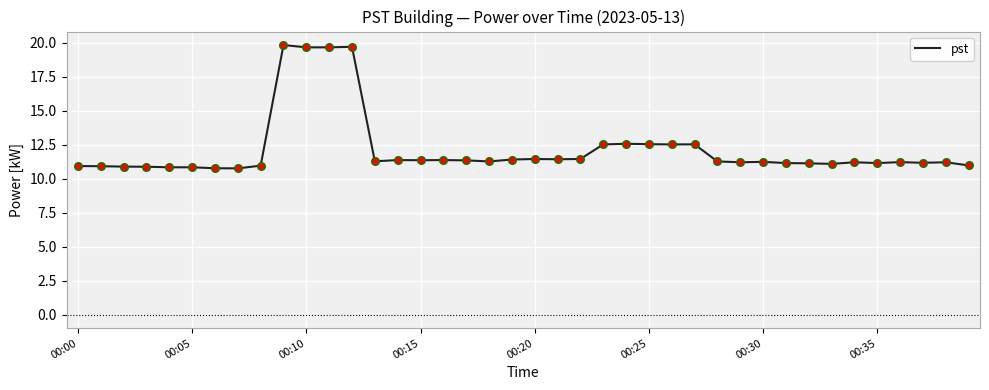

What is the maximum value shown in the chart?

19.8